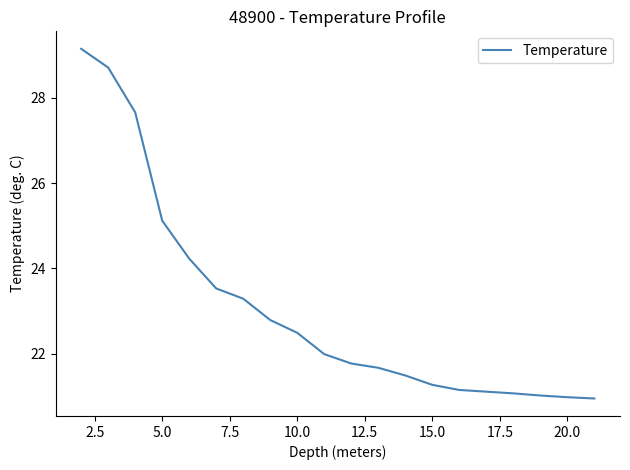

What is the difference between the maximum and minimum values?

8.2